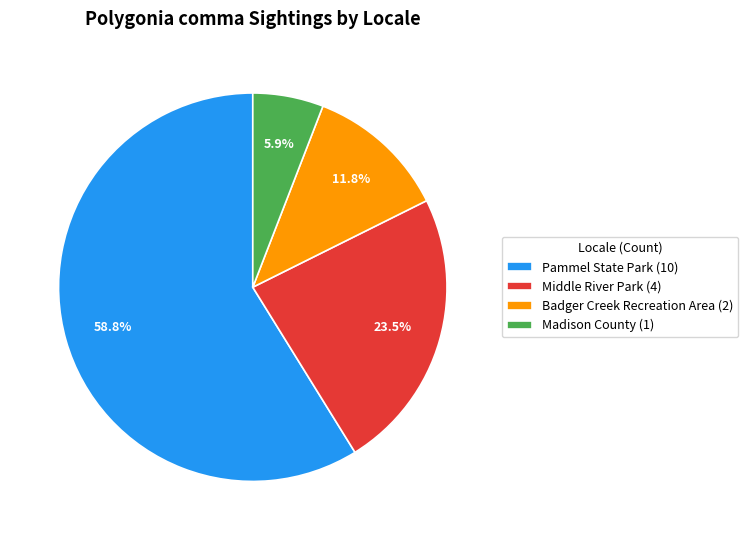

How many segments does this pie chart have?

4